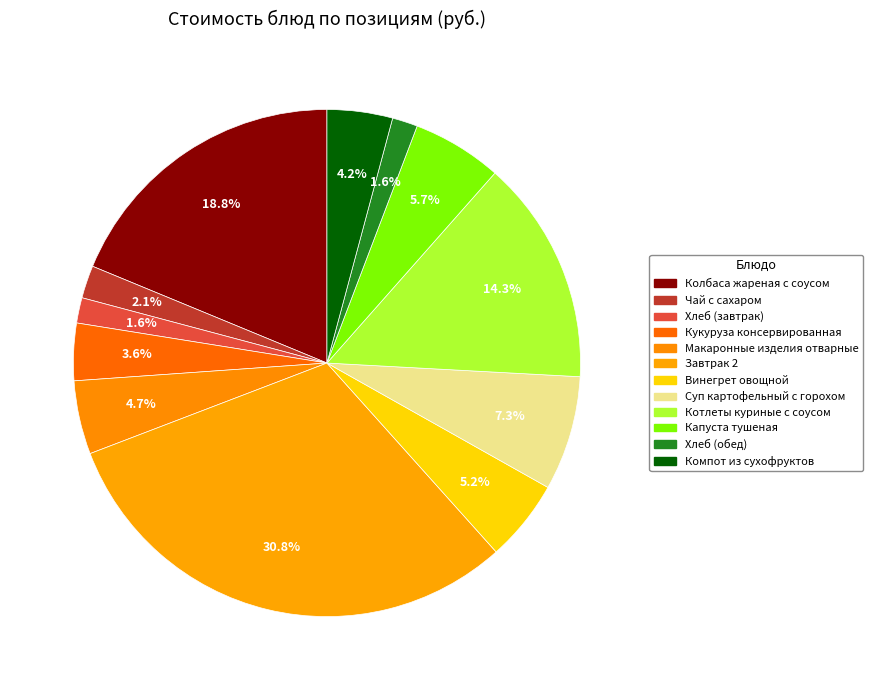

How many slices are in this pie chart?

12